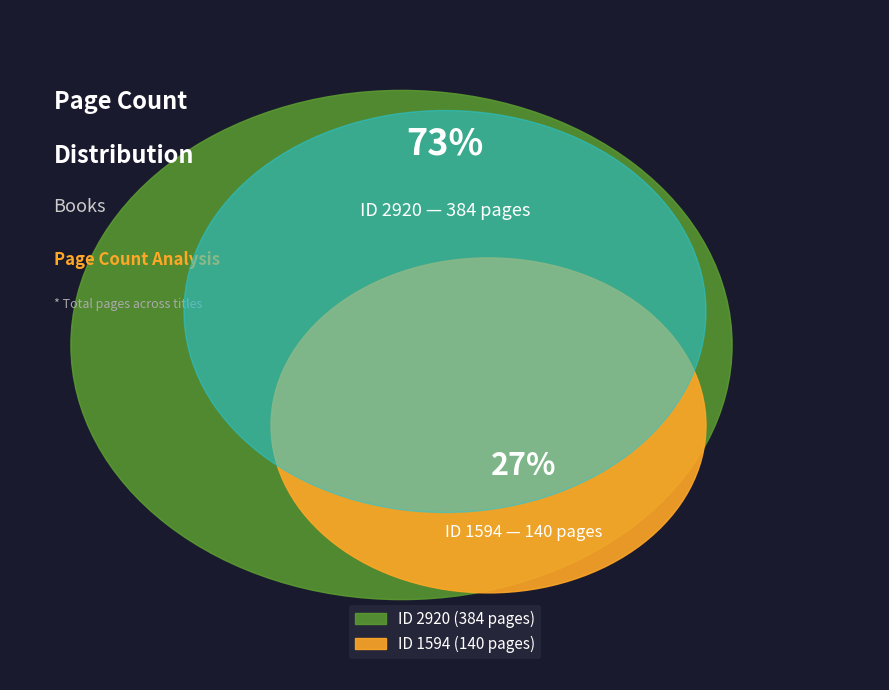

To the nearest percent, what is the difference between the largest and smallest slice percentages?

47%